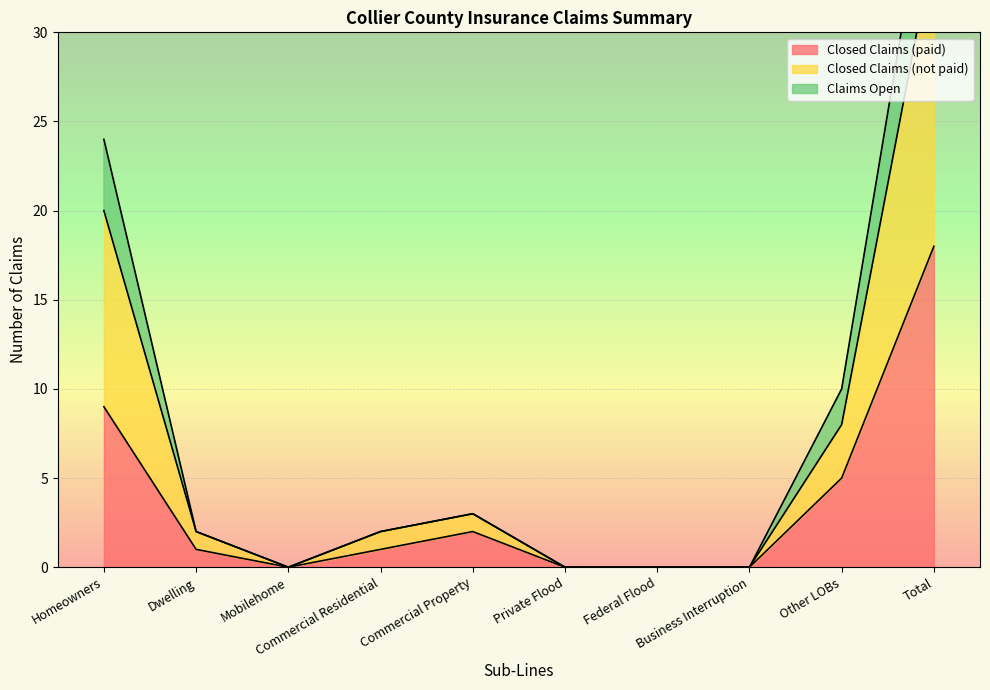

At how many categories does at least one series exceed 15?

2